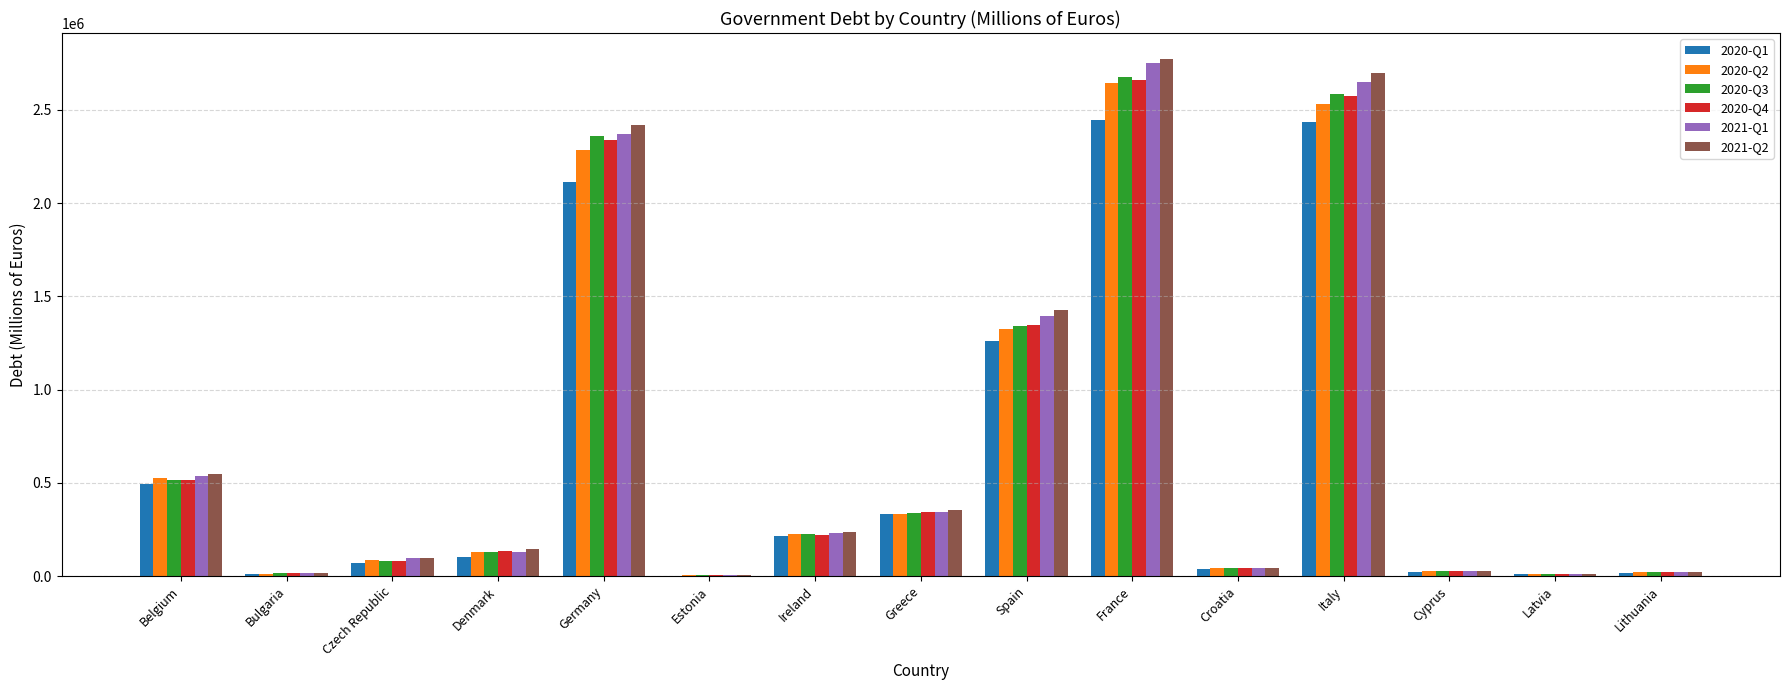

What value does the 2020-Q3 series have at Czech Republic?

79798.2